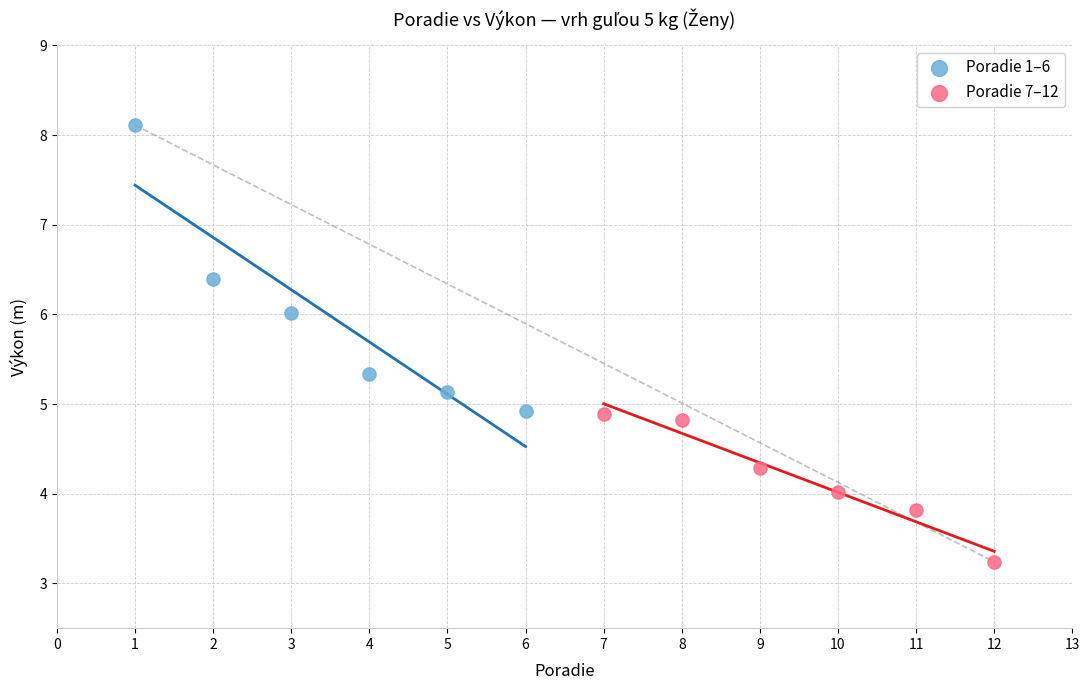

Which series has the largest Y range (max minus min)?

Poradie 1–6